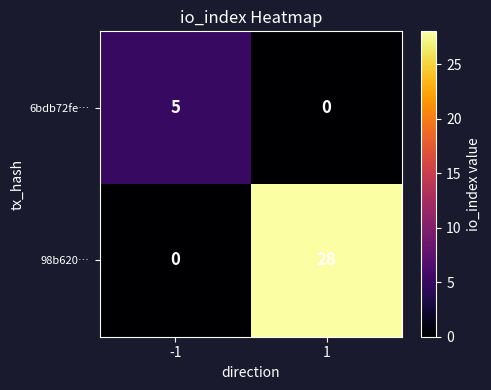

The value of 6bdb72fe… at 1 is -2. True or false?

False